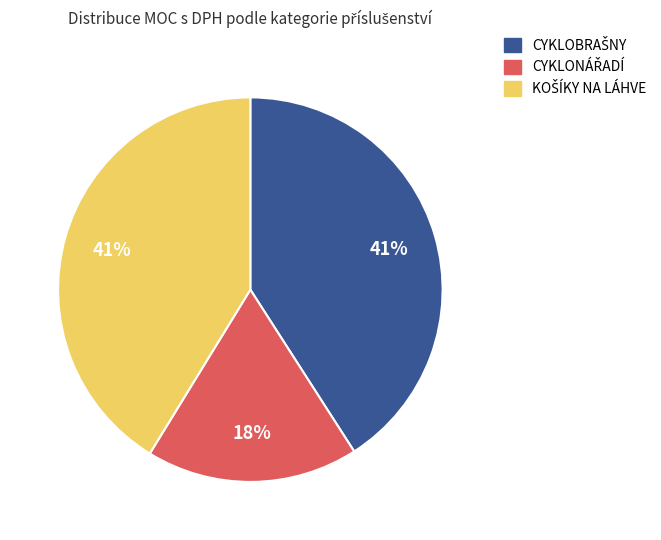

To the nearest percent, what is the difference between the largest and smallest slice percentages?

23%